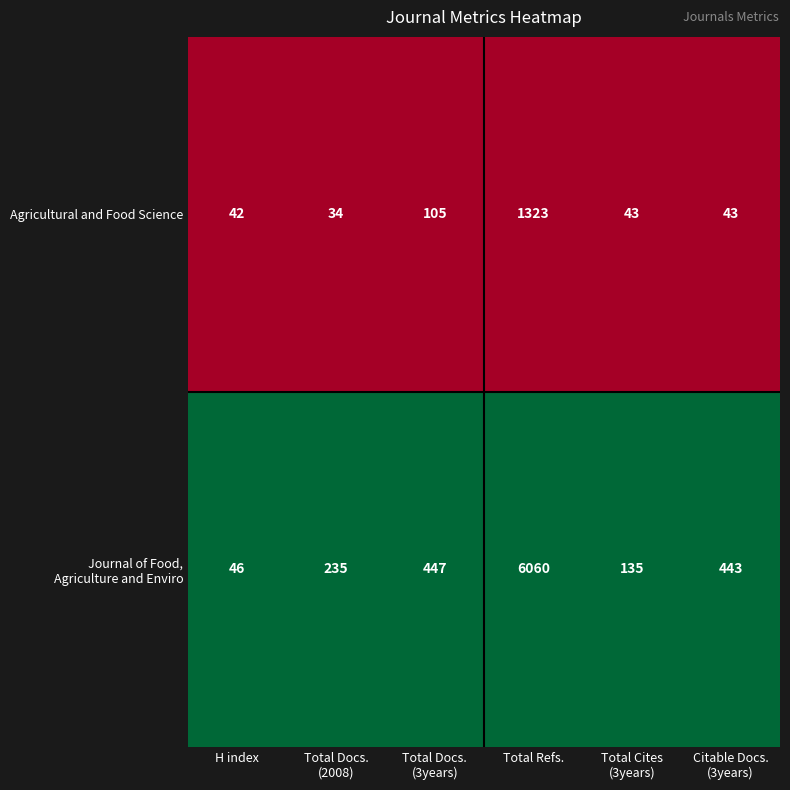

What is the spread (max minus min) of values at Total Refs.?

4737